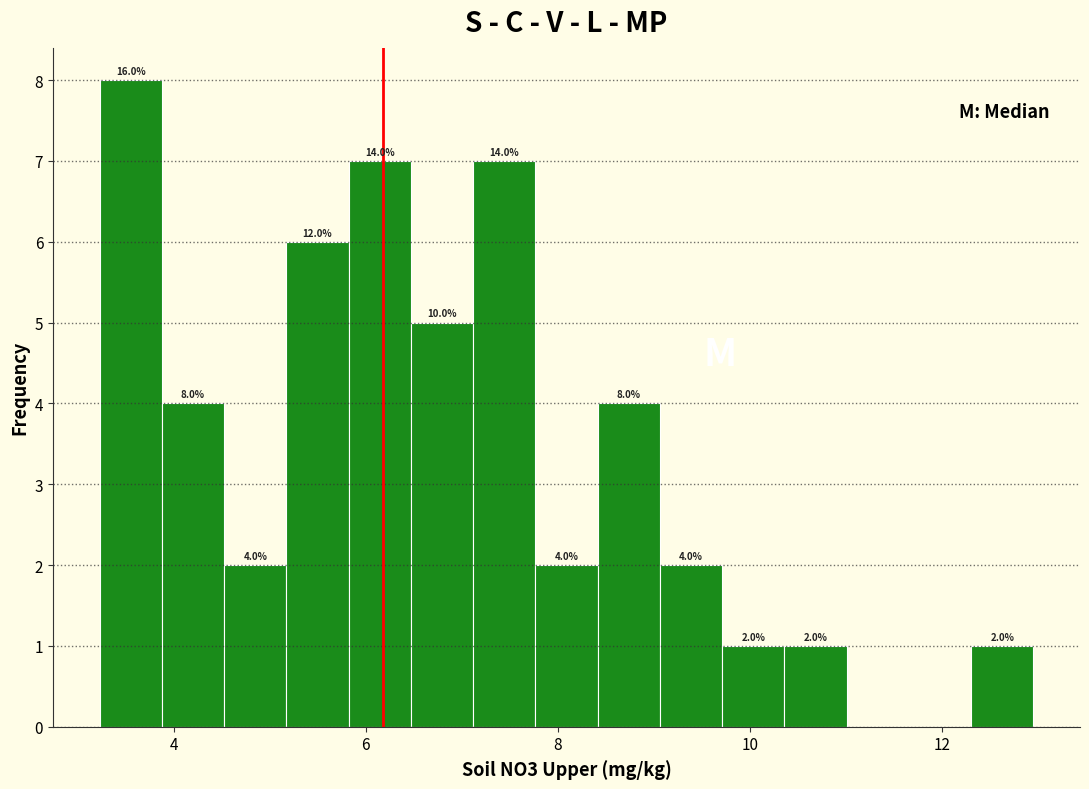

Around what value on the x-axis is the tallest bar? Give the approximate position of its centre, as read against the axis.

3.6